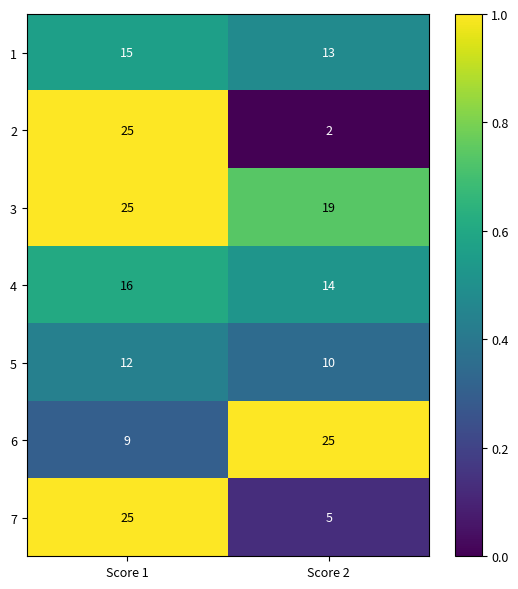

Read the 1 value at Score 2.

13